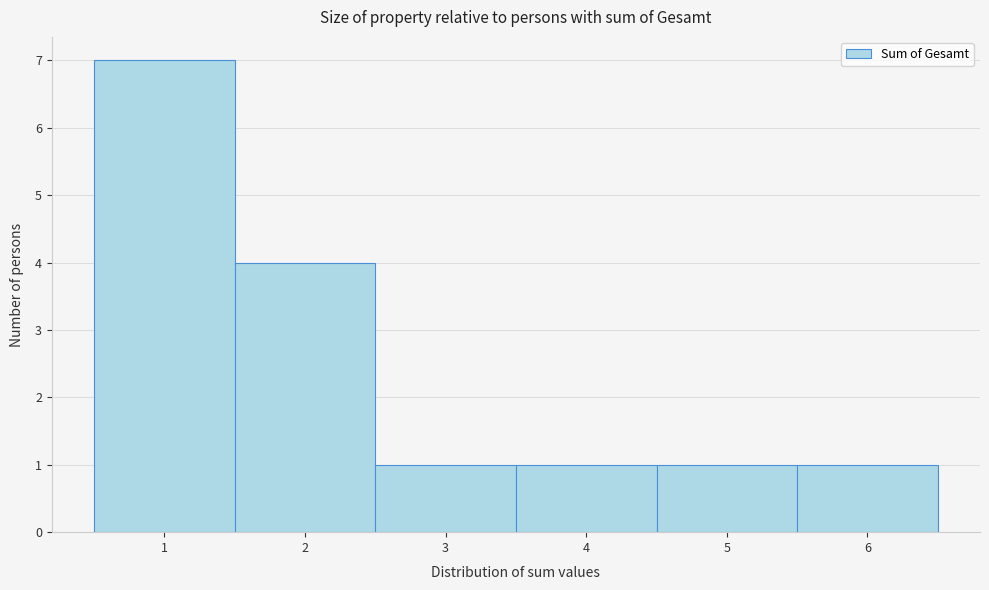

Over which range of the x-axis is the bar tallest?

0.5 to 1.5